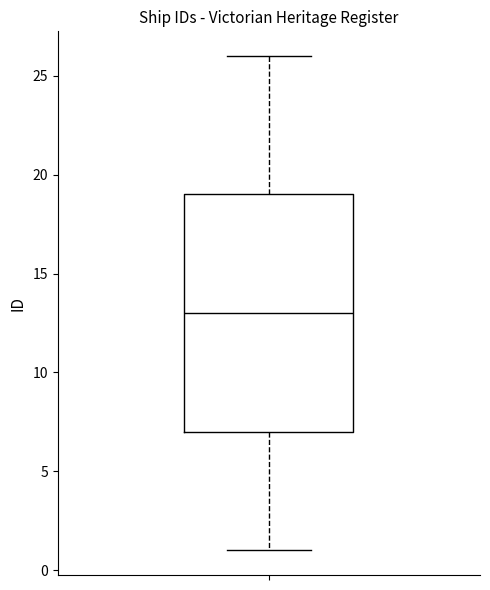

Where does the median line of the box sit on the y-axis? The values are not printed on the chart, so give them approximately, as read against the axis.

13